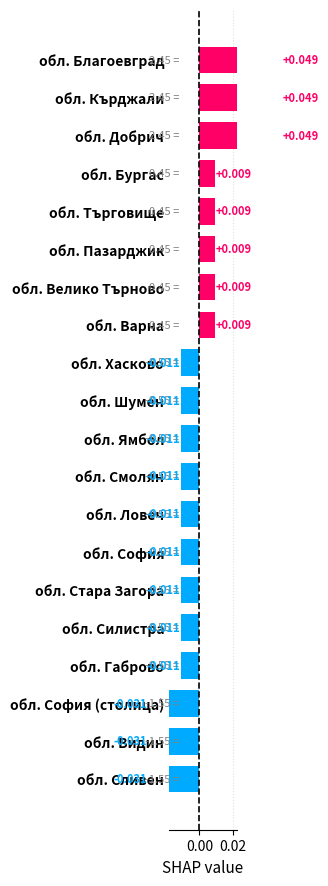

How many categories are shown in the chart?

20